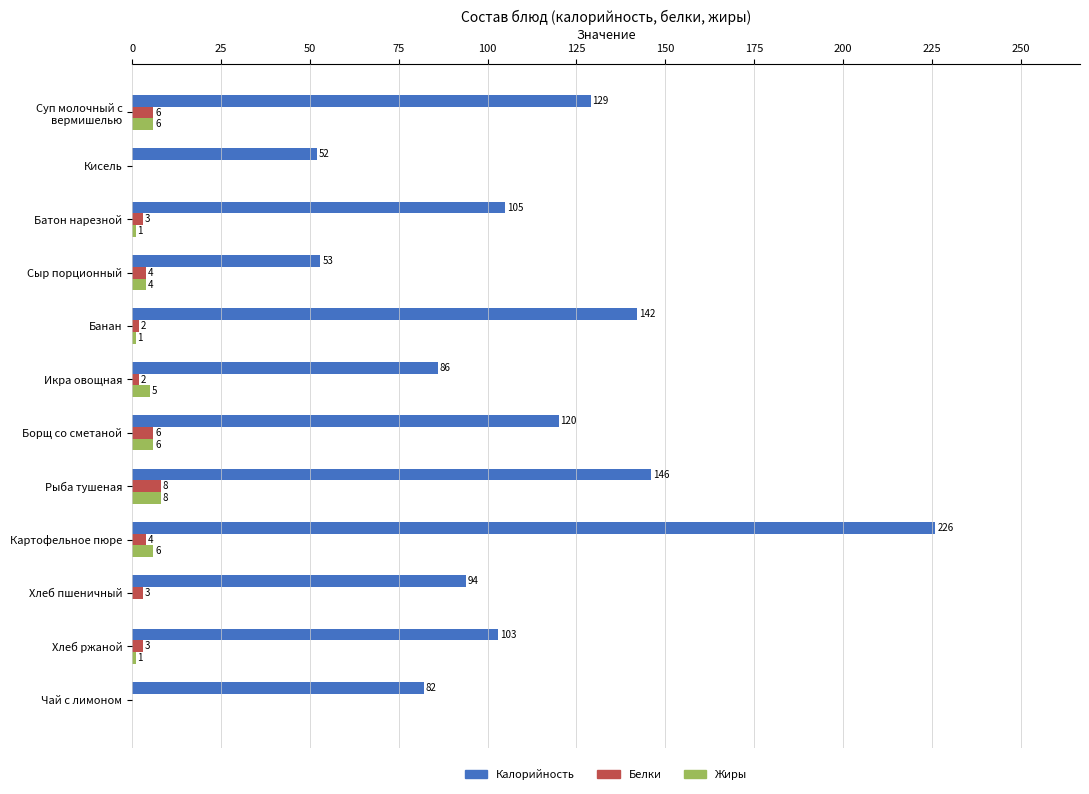

The value of Калорийность at Картофельное пюре is 50. True or false?

False